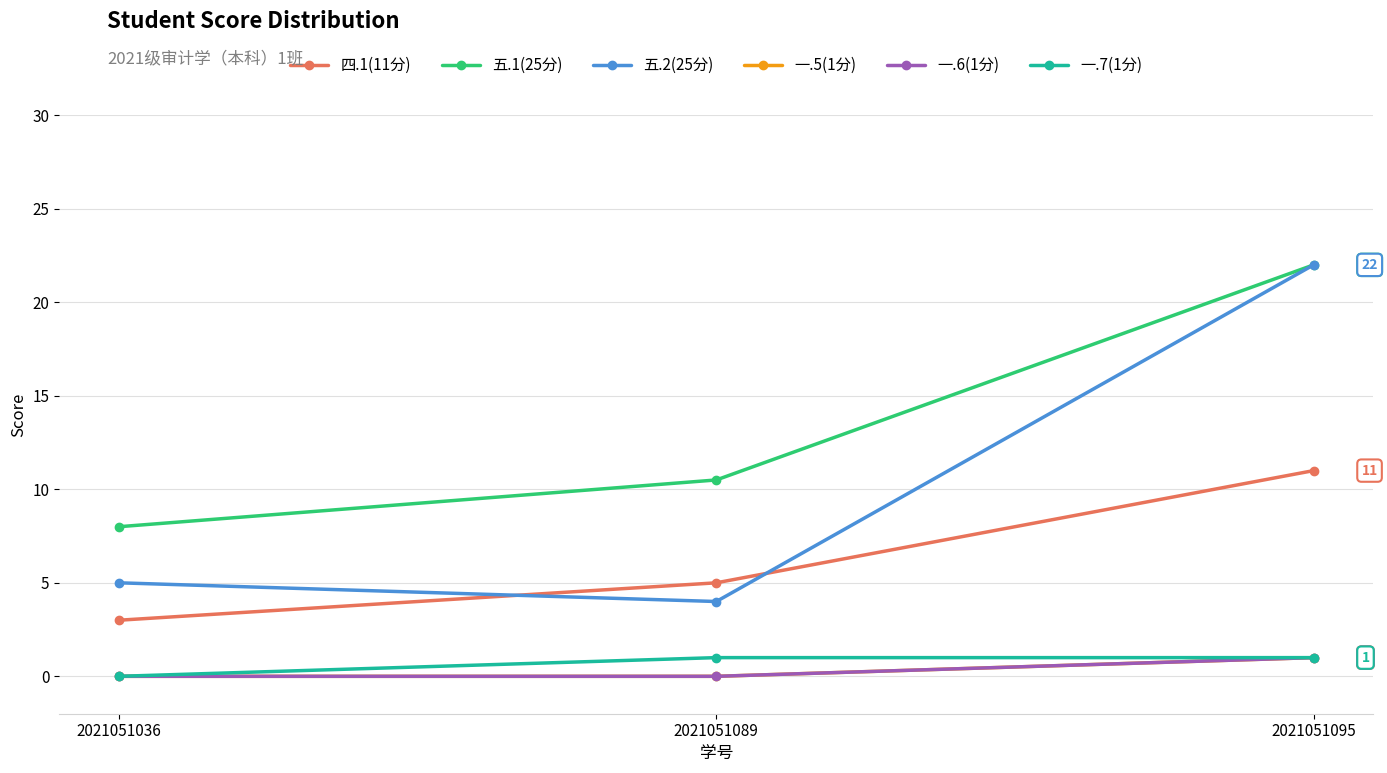

The 一.5(1分) series shows -0.6 at 2021051036. True or false?

False